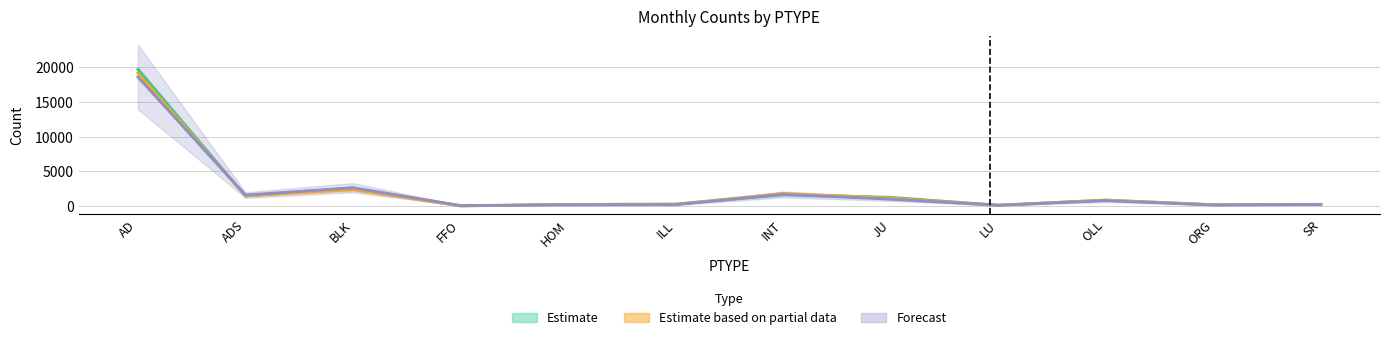

How many data points does each series have?

12